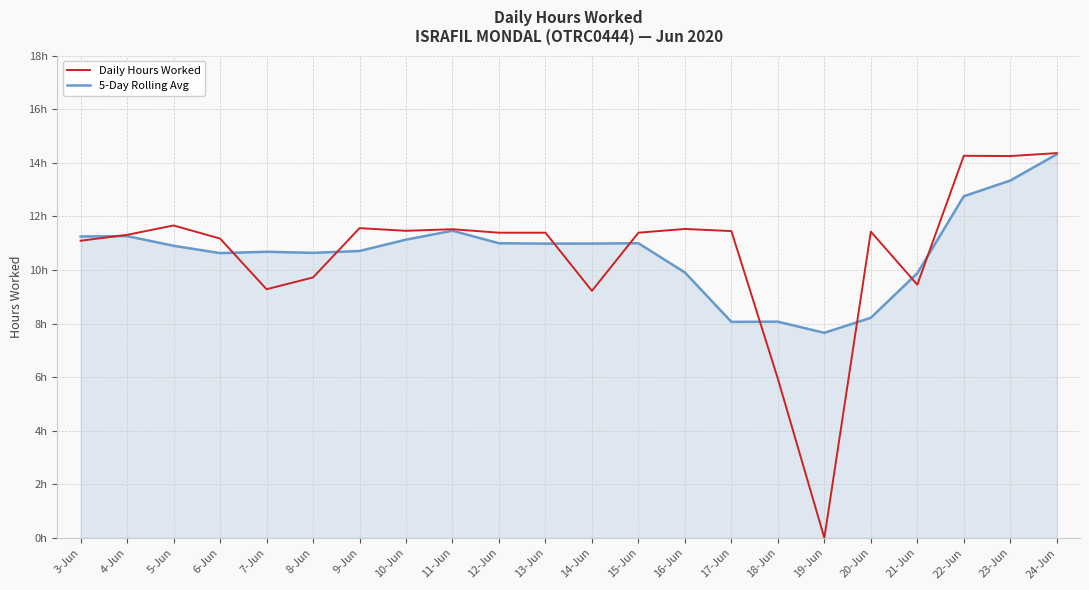

Is this an area chart (filled region under the line)?

Yes